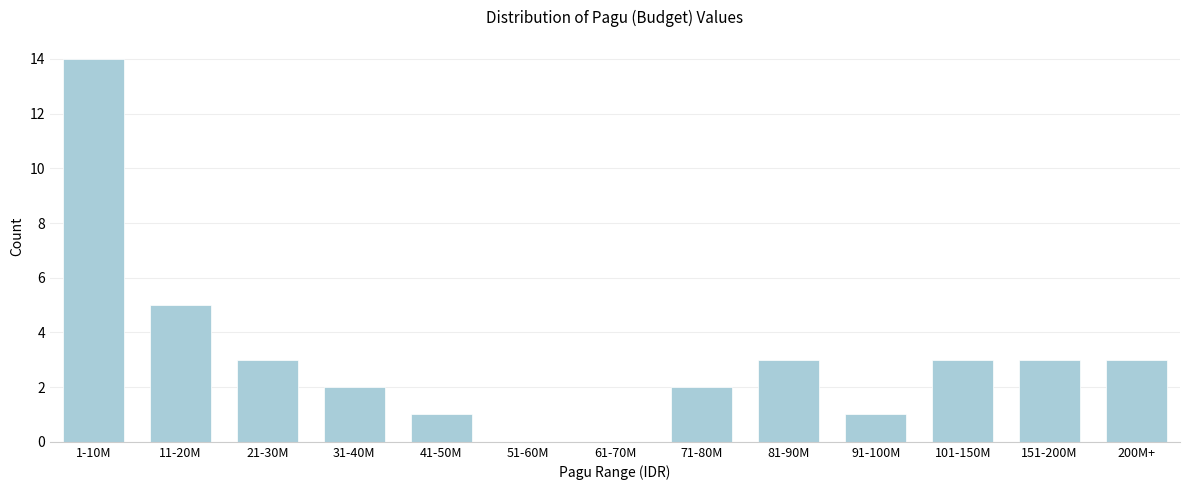

Reading right to left, extract all data points from this chart.

200M+=3	151-200M=3	101-150M=3	91-100M=1	81-90M=3	71-80M=2	61-70M=0	51-60M=0	41-50M=1	31-40M=2	21-30M=3	11-20M=5	1-10M=14